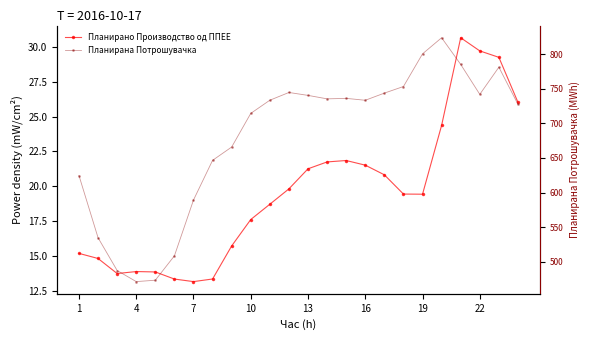

At 20, list the series in order from largest to smallest.

Планирана Потрошувачка, Планирано Производство од ППЕЕ